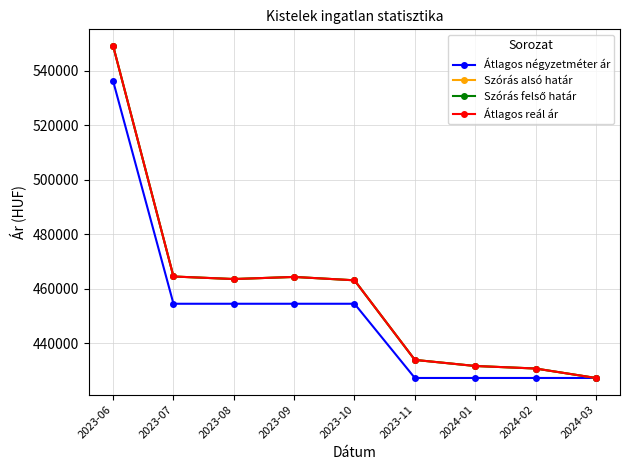

Does the chart have visible grid lines?

Yes